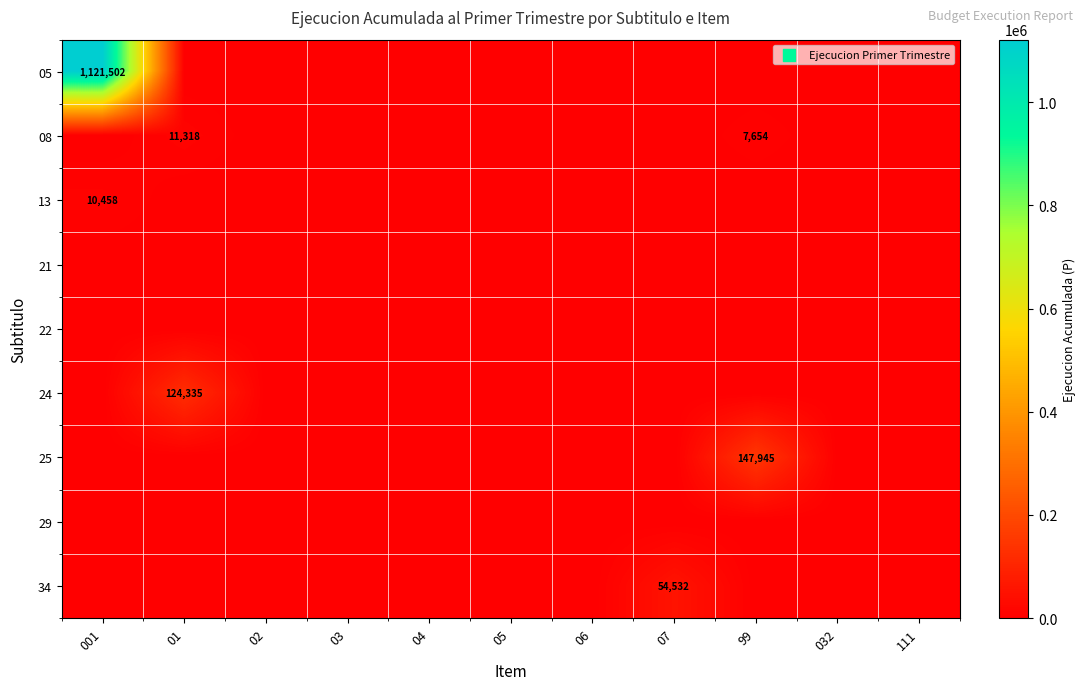

What is the greatest value displayed?

1121502